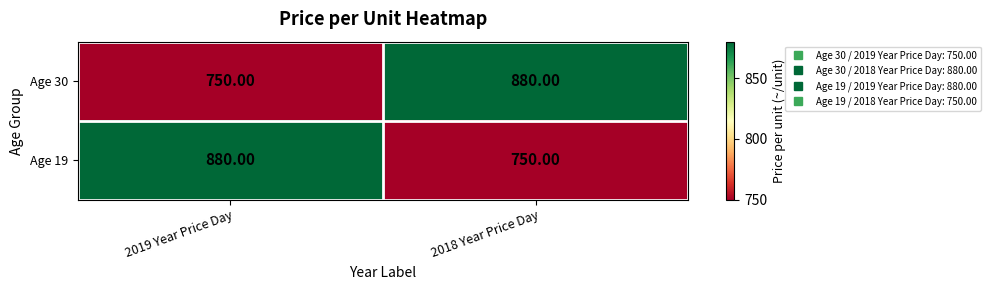

What is the total value across all series at 2019 Year Price Day?

1630